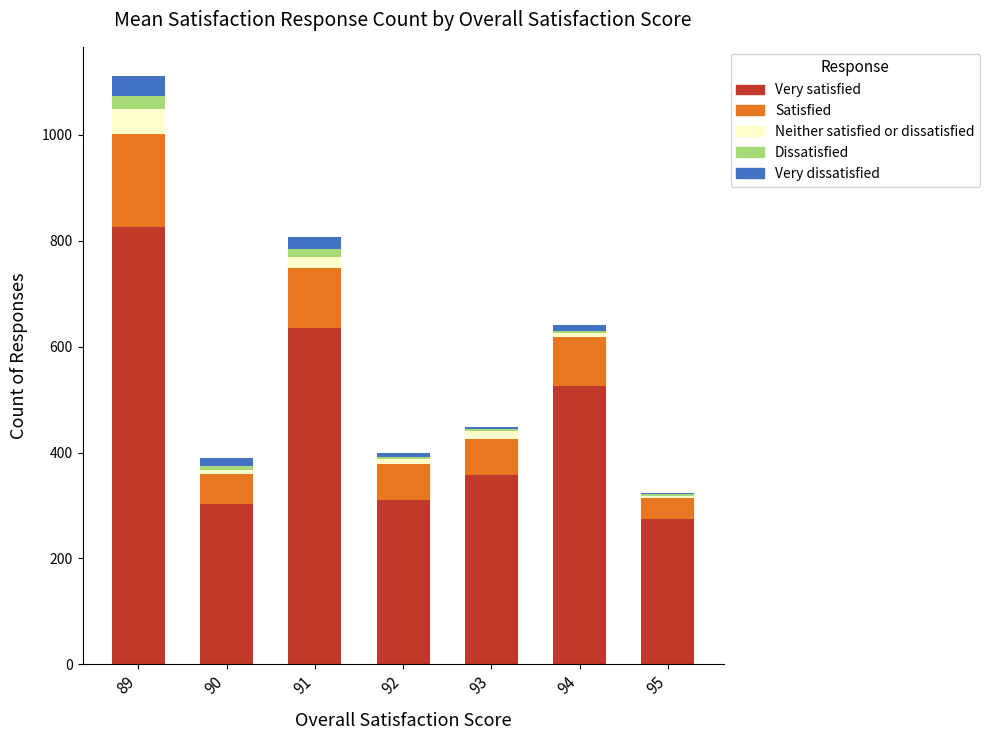

Does the chart contain stacked bars?

Yes